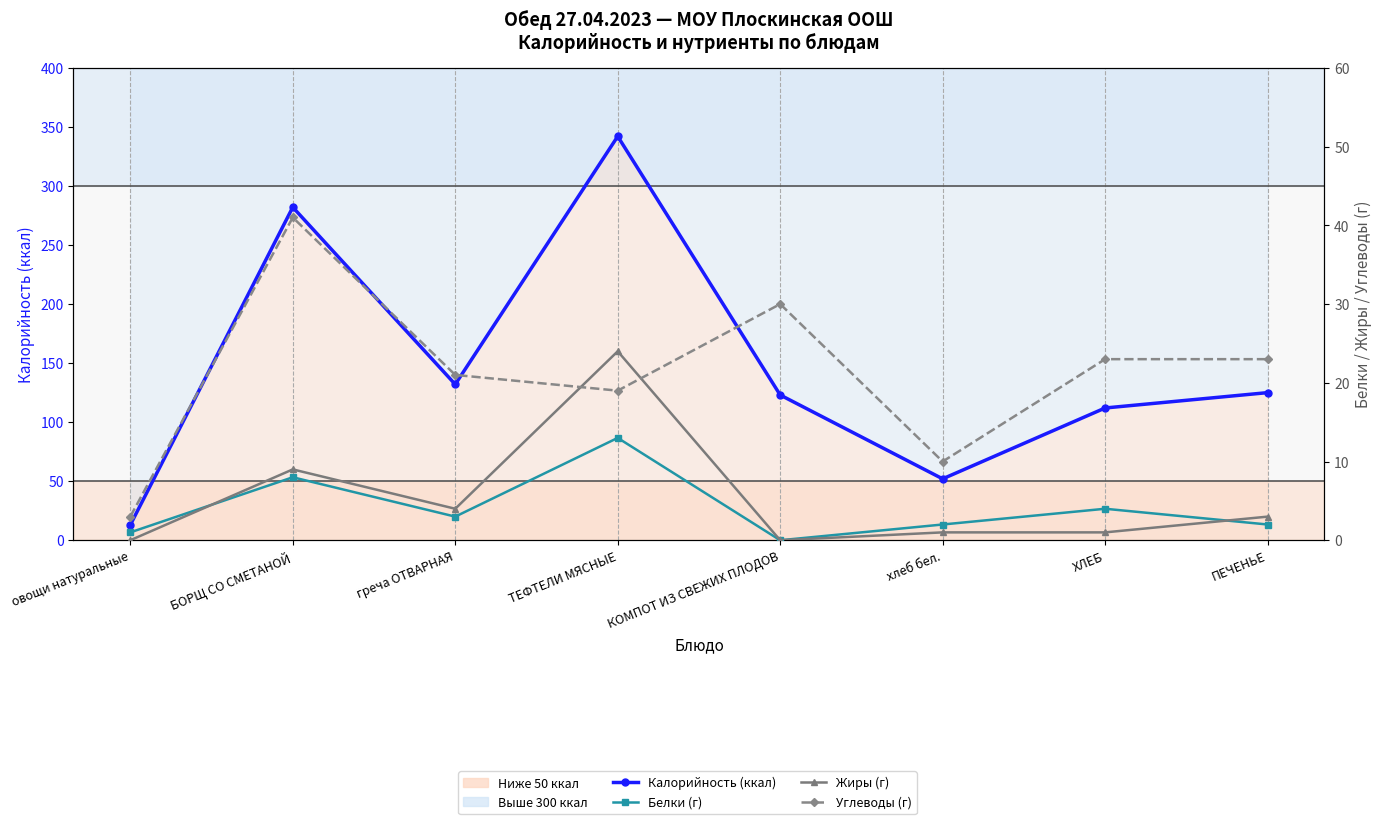

True or false: Жиры (г) and Калорийность (ккал) intersect in this chart.

False